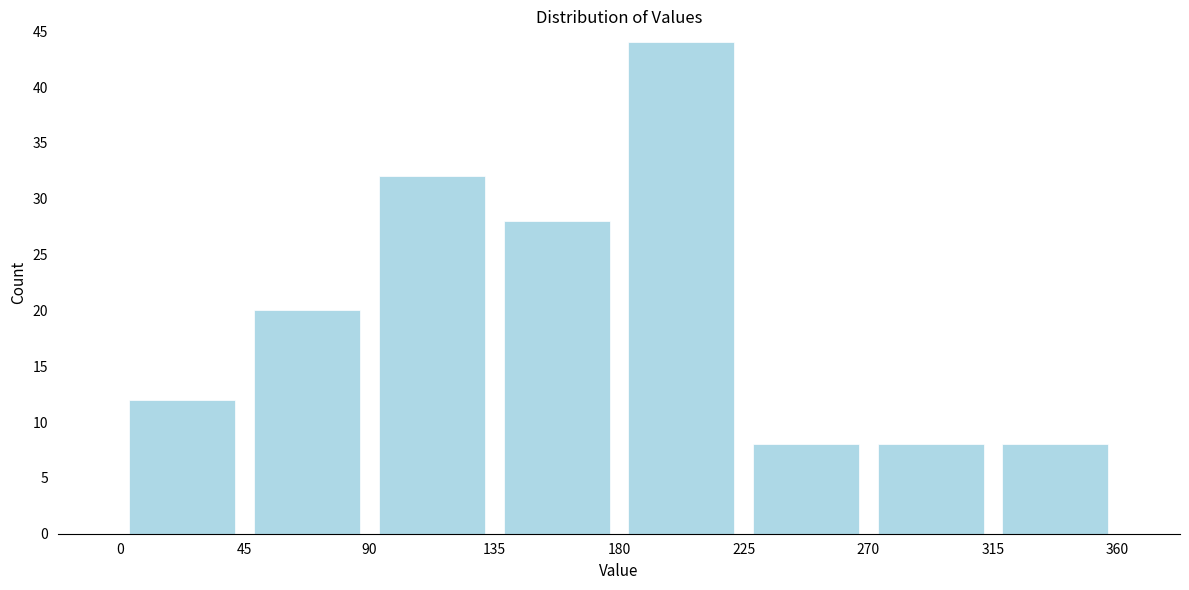

How tall is the bar that spans 135 to 180 on the x-axis? The values are not printed on the chart, so give them approximately, as read against the axis.

28